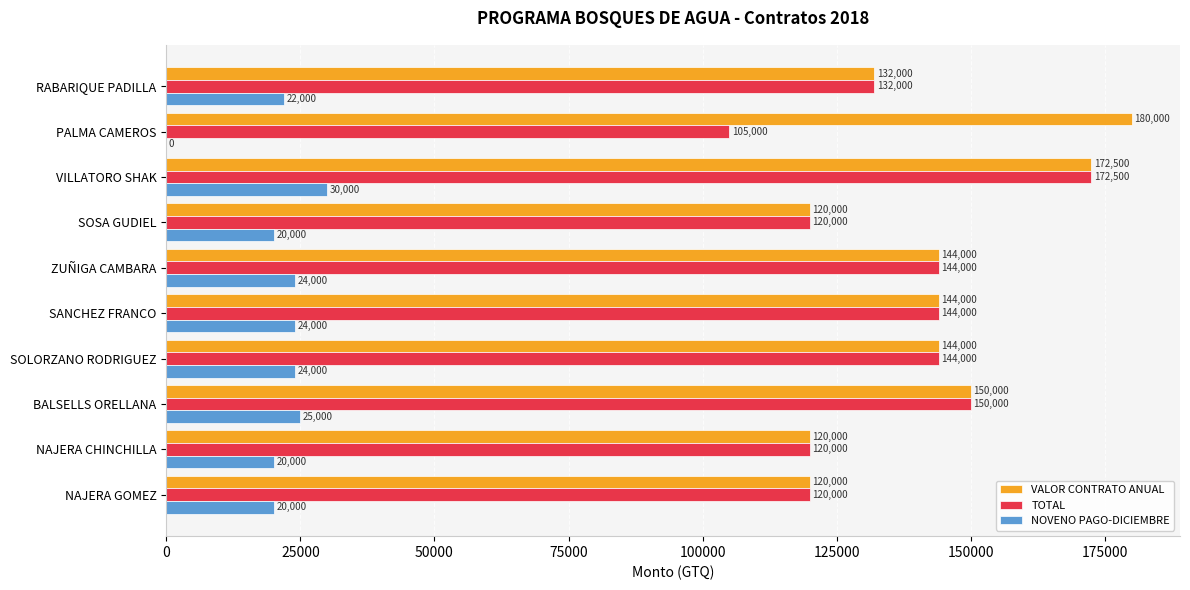

What is the average value of the NOVENO PAGO-DICIEMBRE series?

20900